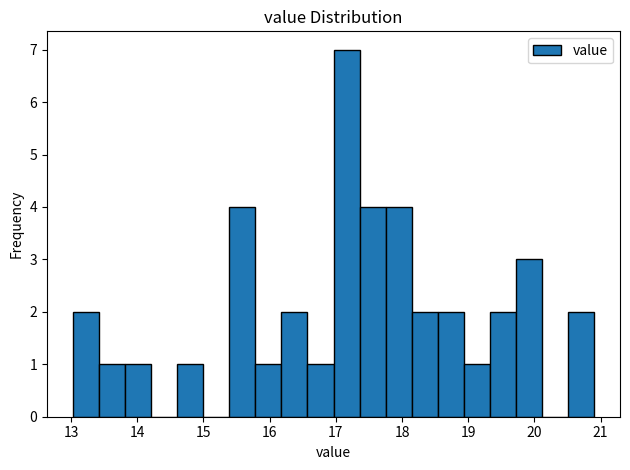

Around what value on the x-axis is the tallest bar? Give the approximate position of its centre, as read against the axis.

17.2